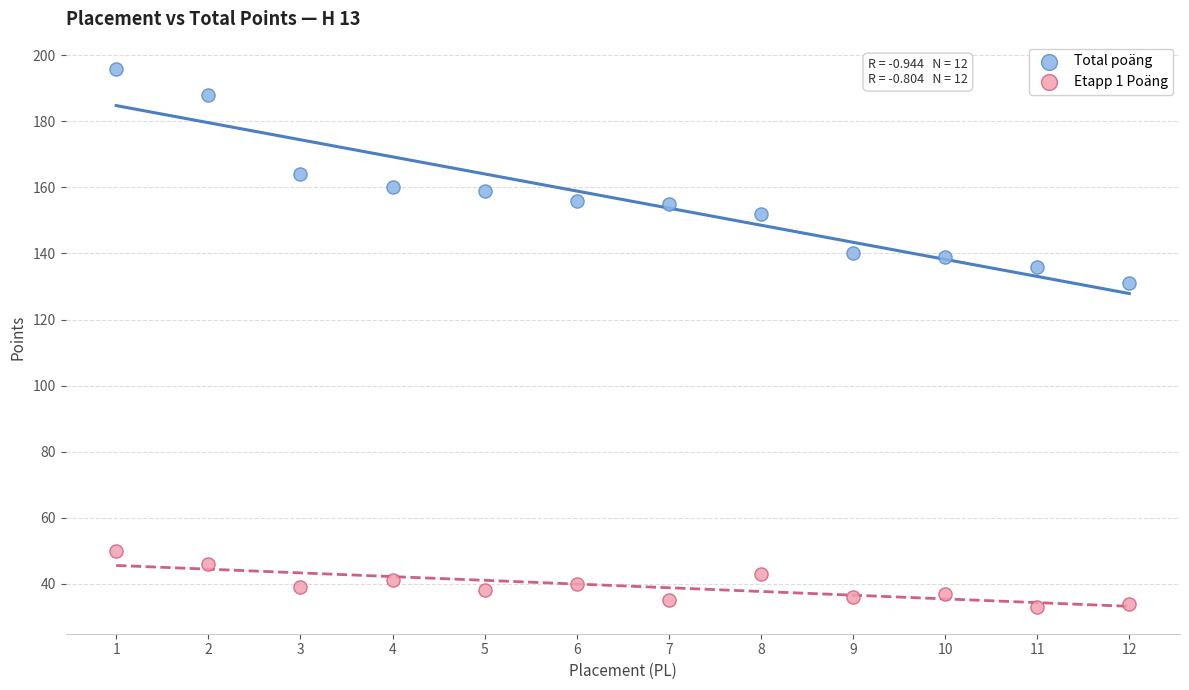

Which series reaches the maximum Y coordinate?

Total poäng